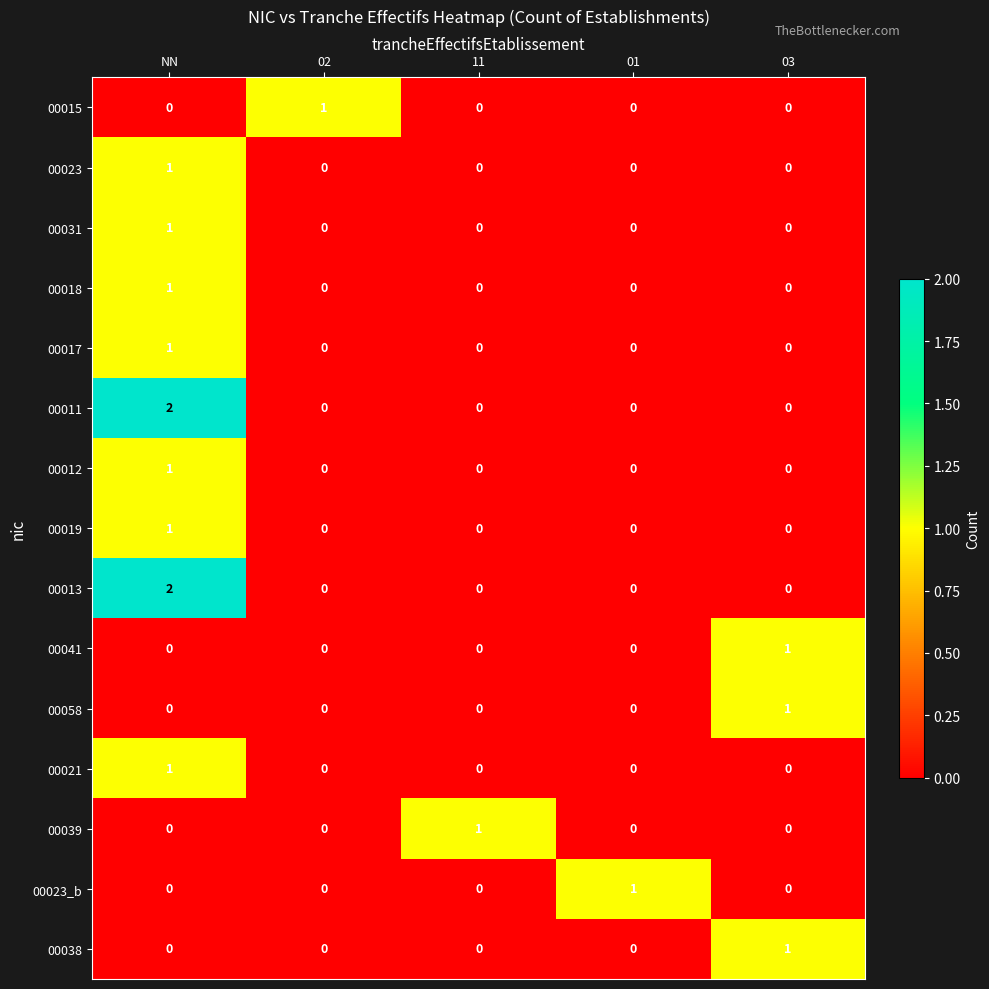

Which category has the highest value across all series?

NN